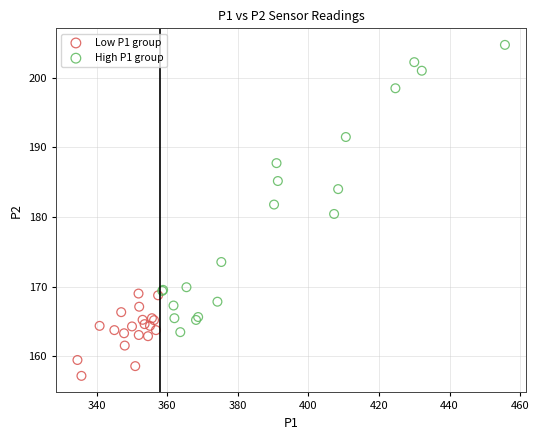

Which series reaches the maximum Y coordinate?

High P1 group